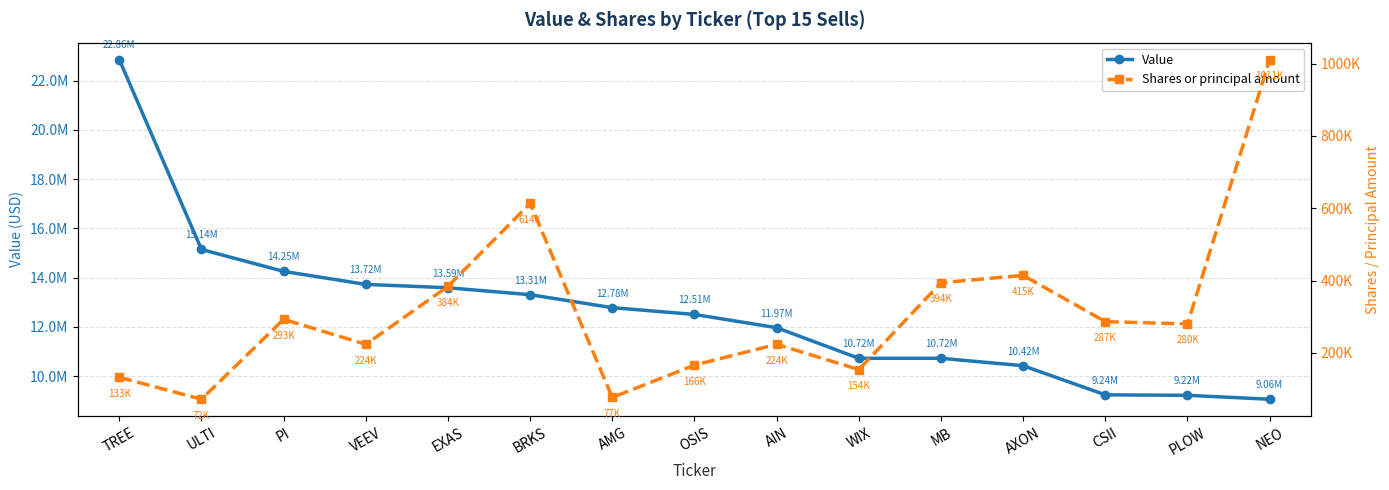

Reading left to right, transcribe all the data shown in this chart.

Value: 22857000	15145000	14254000	13725000	13589000	13307000	12780000	12505000	11967000	10723000	10723000	10422000	9239000	9219000	9060000
Shares or principal amount: 132738	72098	292992	223860	384194	613529	77050	166398	224098	154065	394245	414566	286660	280211	1011124